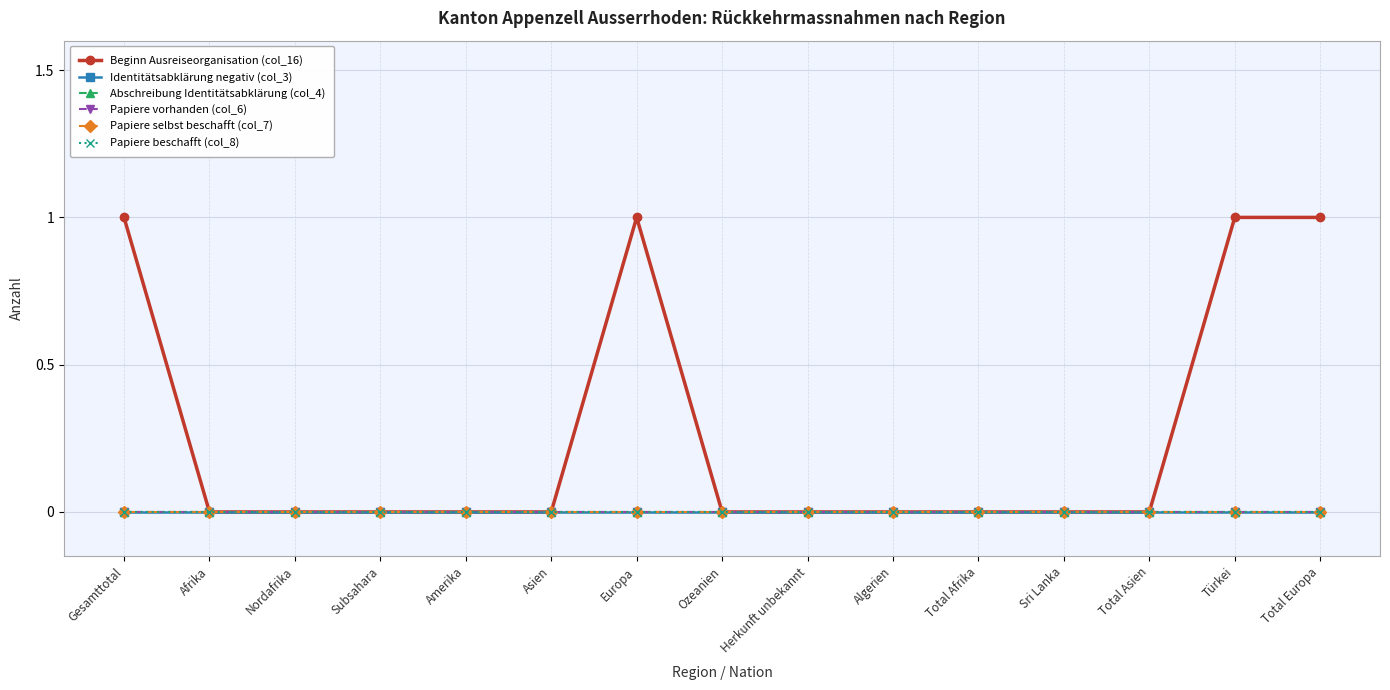

What position from the left is Ozeanien?

8